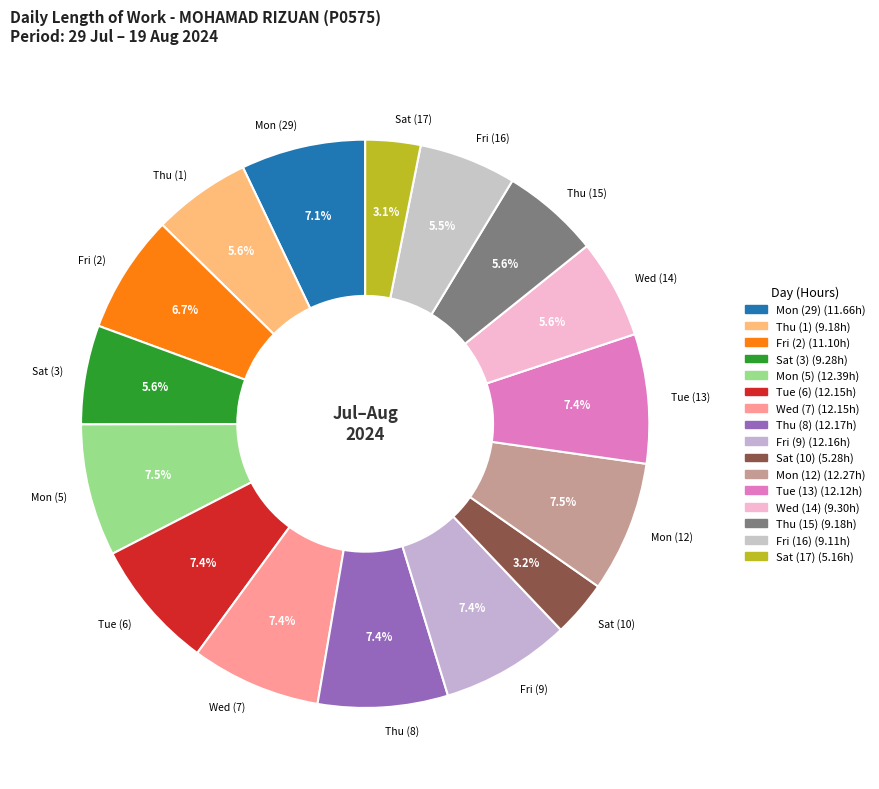

What is the total percentage of Sat (10) and Fri (2)?

9.9%